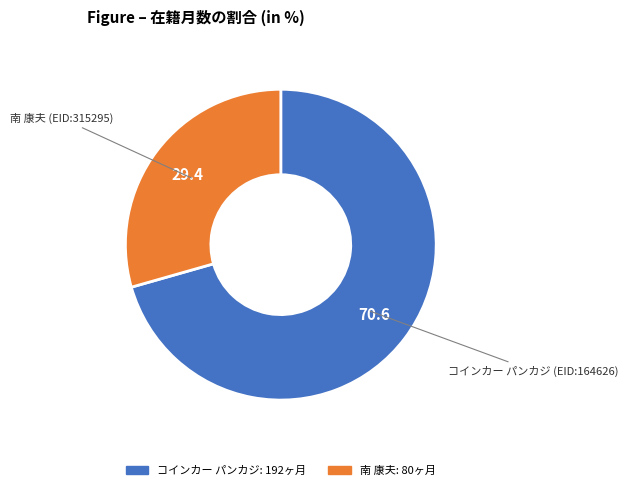

Is there any slice that represents more than half of the pie?

Yes